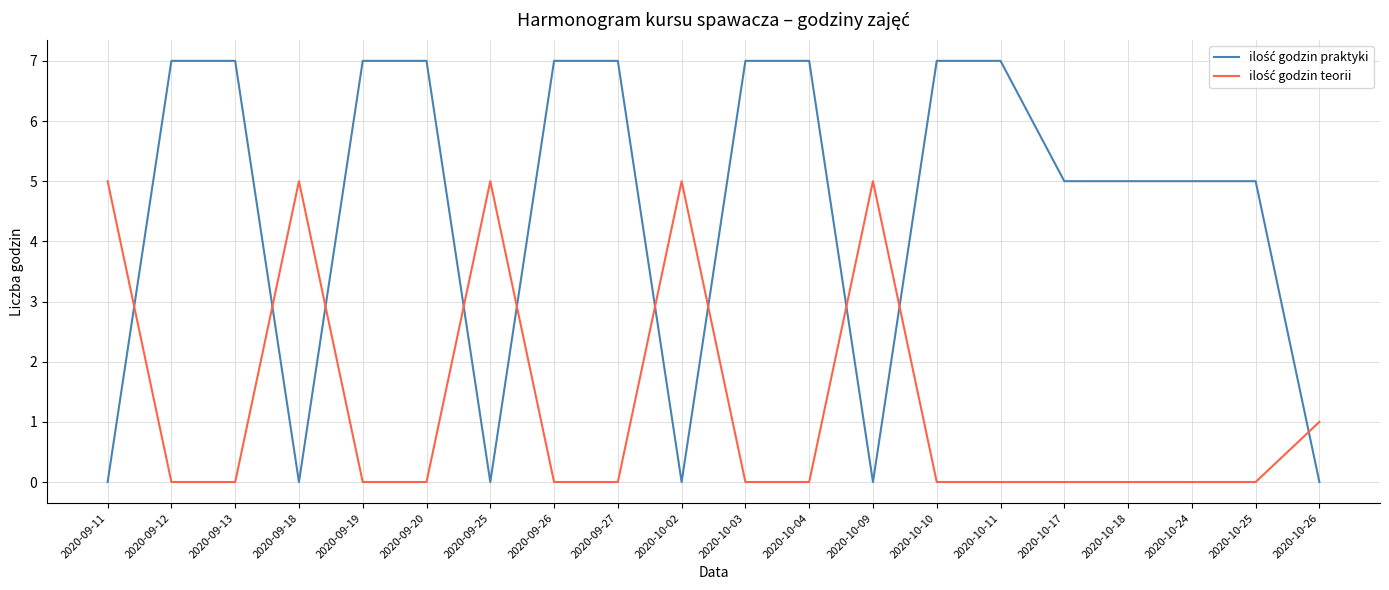

What position from the left is 2020-09-12?

2